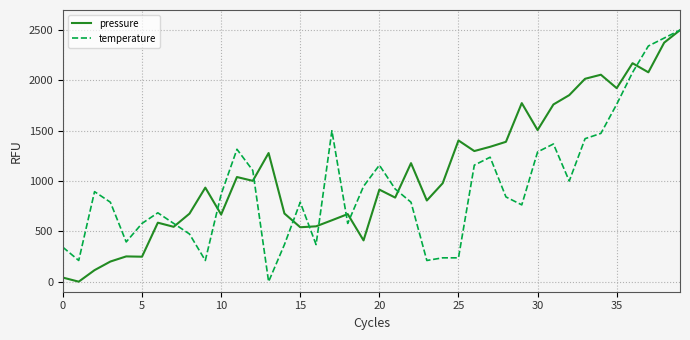

List the series in order of their overall mean, lowest first.

temperature, pressure